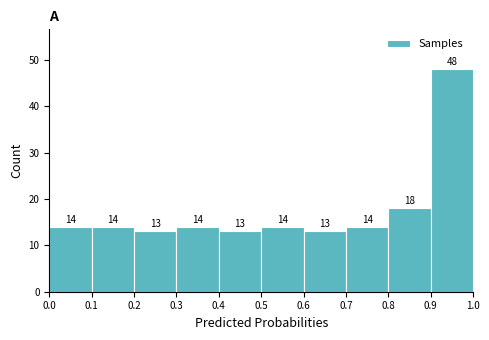

How tall is the bar that spans 0.7 to 0.8 on the x-axis?

14